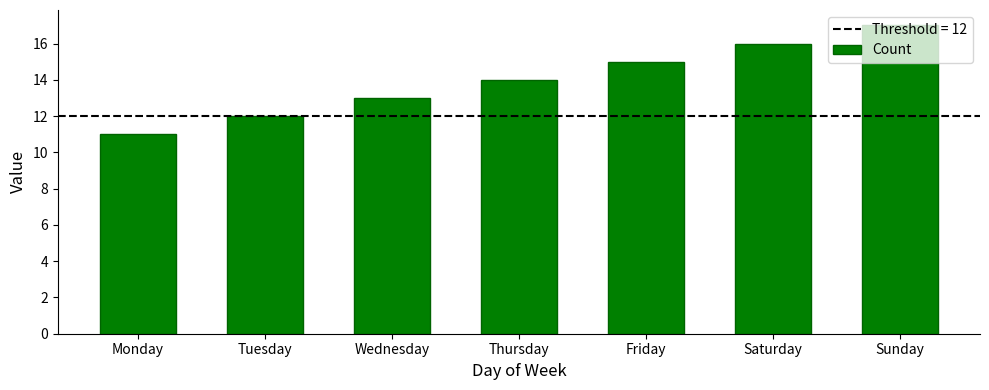

What is the change in value from Tuesday to Saturday?

+4